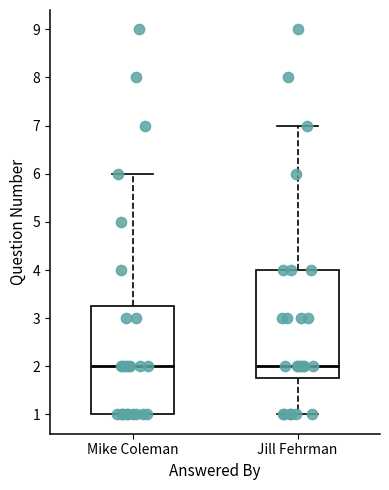

Where does the lower whisker of the box for Jill Fehrman end on the y-axis? The values are not printed on the chart, so give them approximately, as read against the axis.

1.0